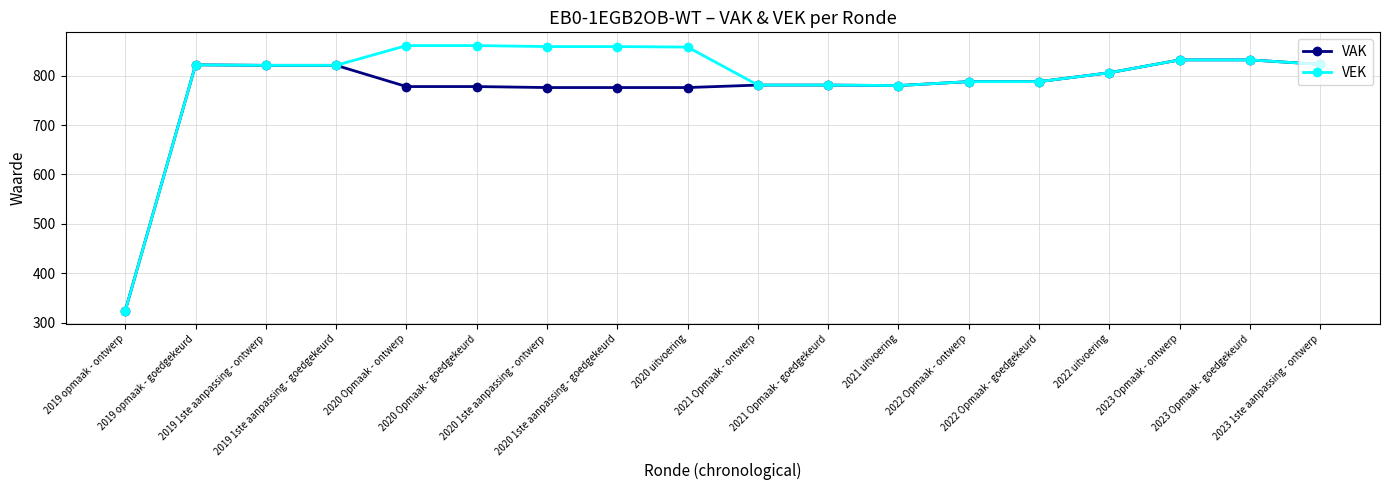

What is the label of the 17th point from the right?

2019 opmaak - goedgekeurd